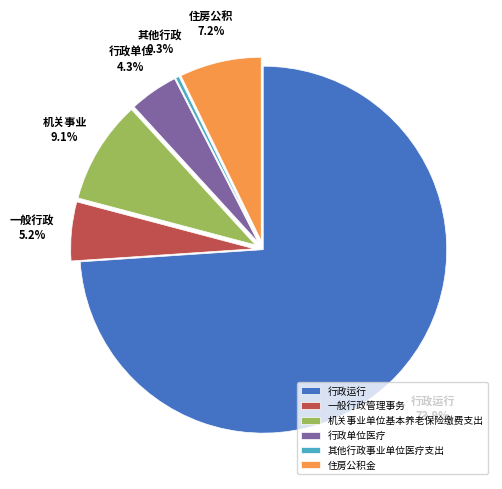

What is the smallest slice in the pie chart?

其他行政事业单位医疗支出